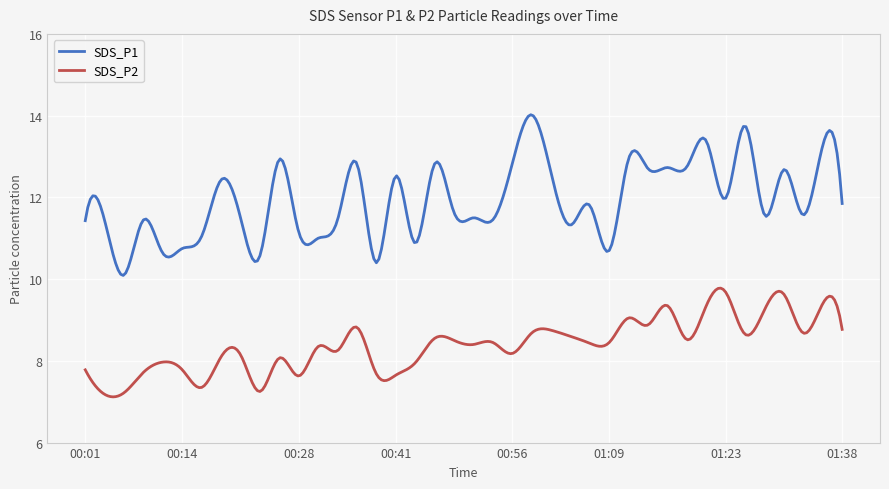

Count the number of categories in the chart.

300